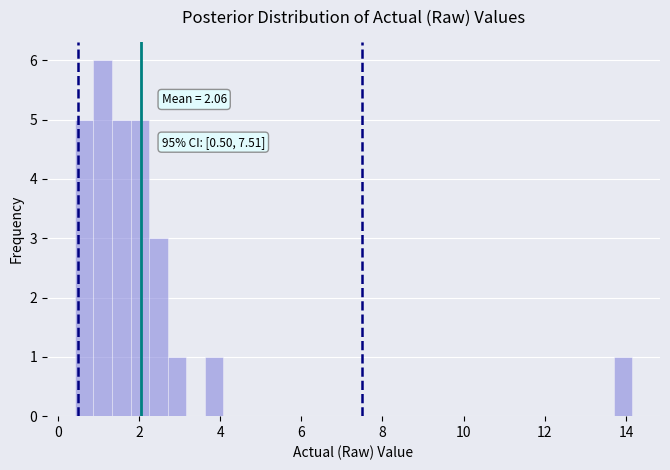

Around what value on the x-axis is the tallest bar? Give the approximate position of its centre, as read against the axis.

1.2